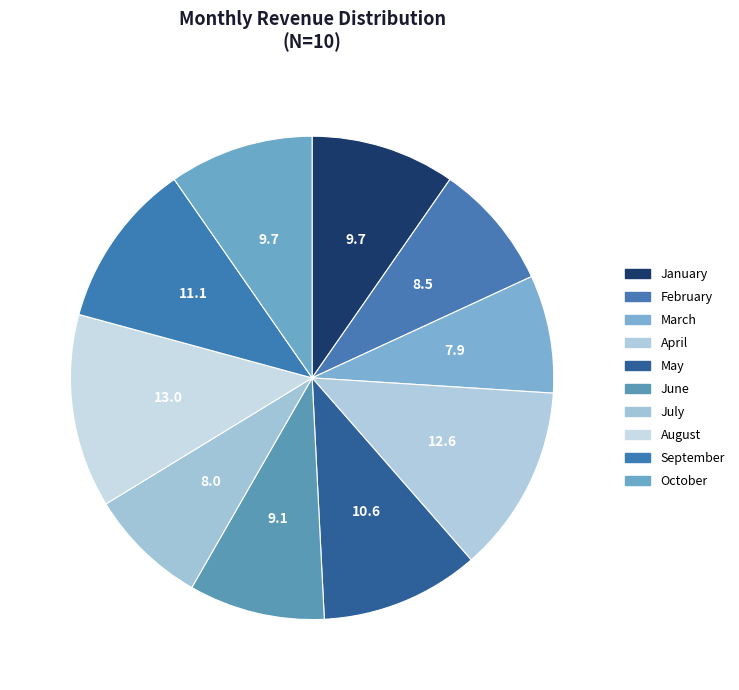

Count the number of slices in the pie.

10